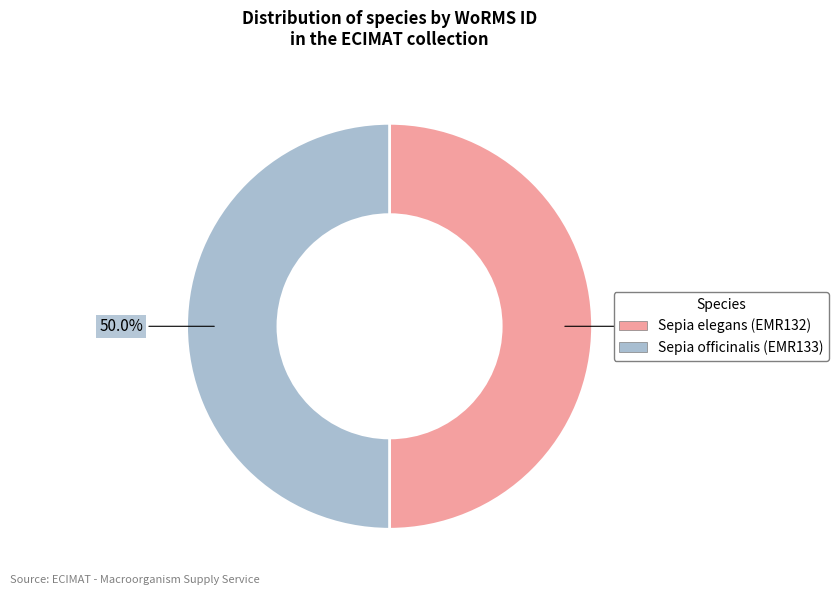

Approximately how many times larger is the value at Sepia elegans (EMR132) compared to Sepia officinalis (EMR133)?

1.0